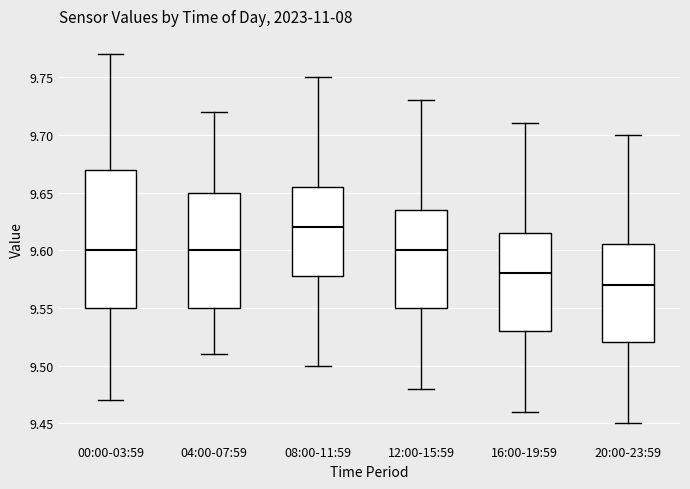

Which box is the tallest, from its lower edge to its upper edge?

00:00-03:59